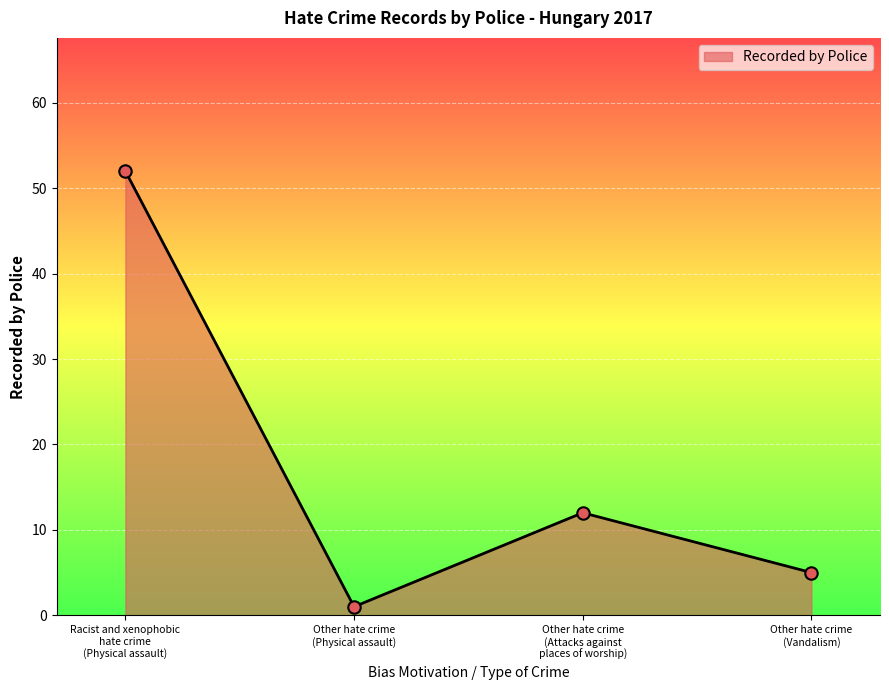

What is the change in value from Other hate crime
(Physical assault) to Other hate crime
(Vandalism)?

+4